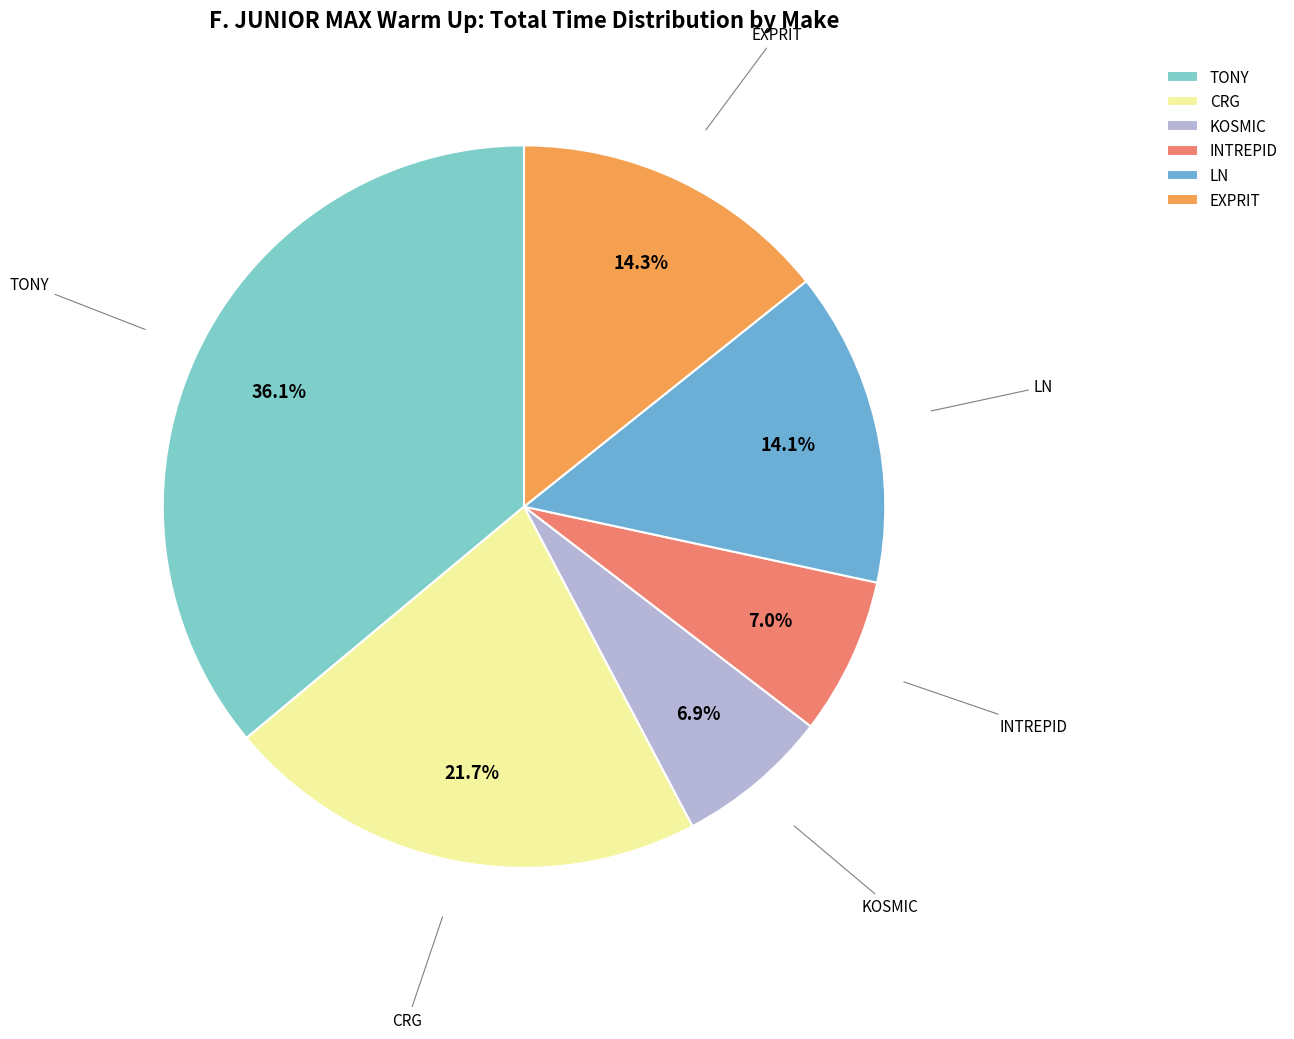

How many segments does this pie chart have?

6